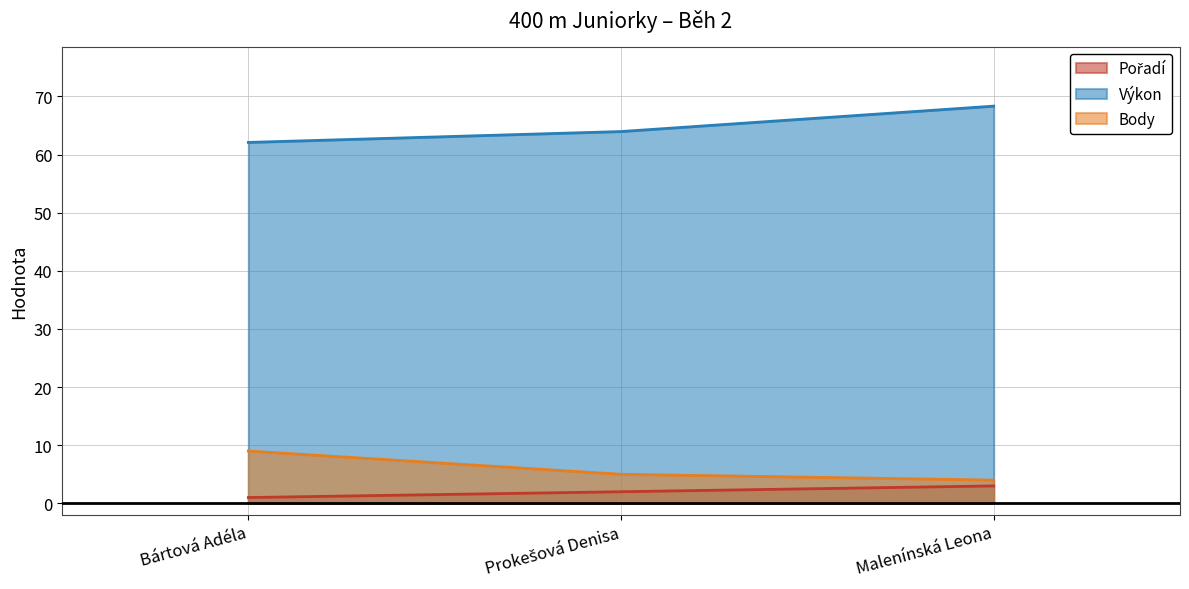

What is the label of the 2nd point from the right?

Prokešová Denisa